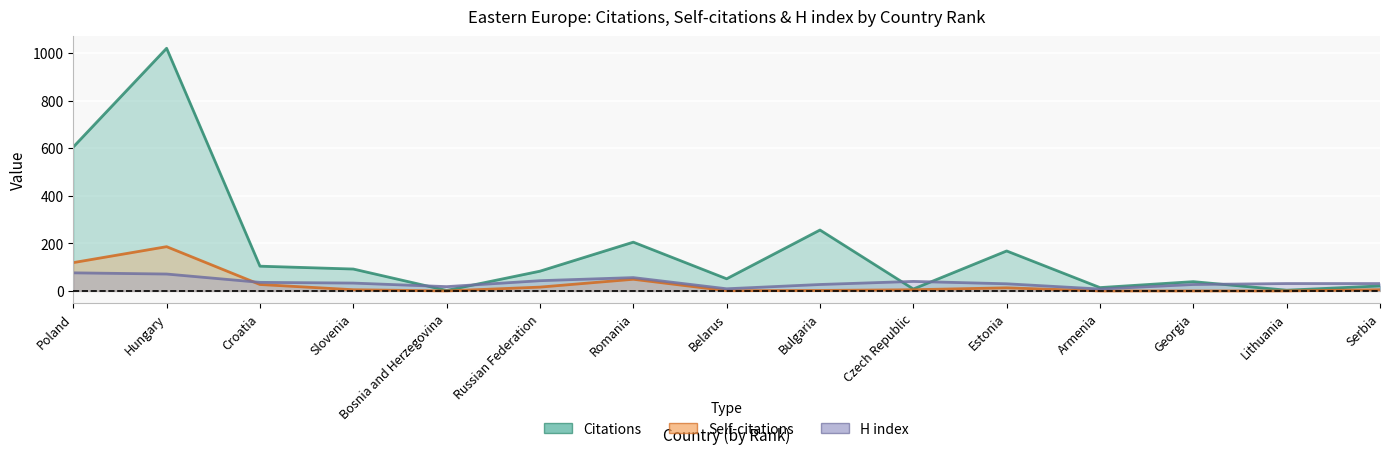

Which series has the largest total across all categories?

Citations